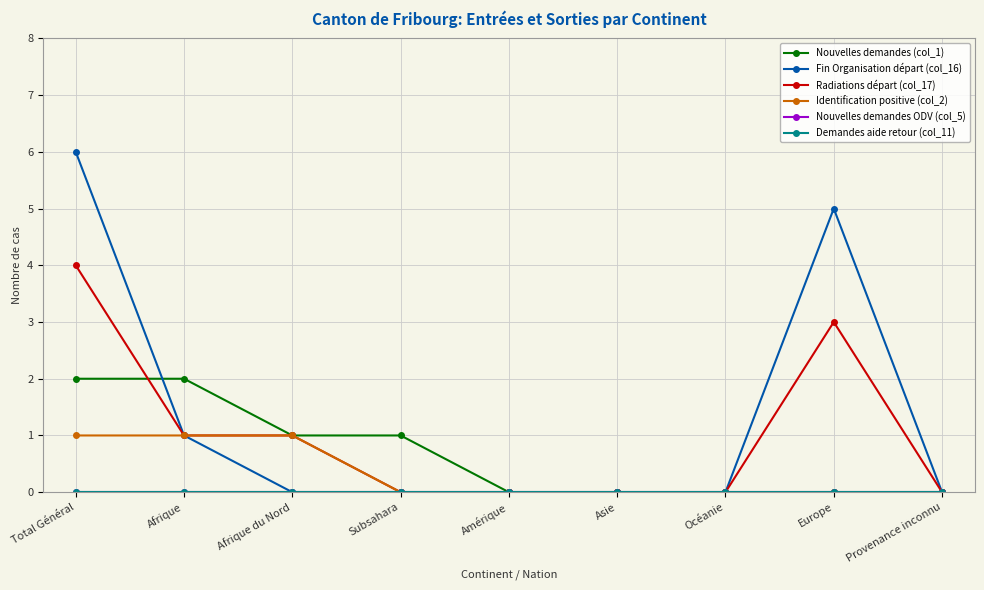

Reading right to left, extract all data points from this chart.

Nouvelles demandes (col_1): Provenance inconnu=0	Europe=0	Océanie=0	Asie=0	Amérique=0	Subsahara=1	Afrique du Nord=1	Afrique=2	Total Général=2
Fin Organisation départ (col_16): Provenance inconnu=0	Europe=5	Océanie=0	Asie=0	Amérique=0	Subsahara=0	Afrique du Nord=0	Afrique=1	Total Général=6
Radiations départ (col_17): Provenance inconnu=0	Europe=3	Océanie=0	Asie=0	Amérique=0	Subsahara=0	Afrique du Nord=1	Afrique=1	Total Général=4
Identification positive (col_2): Provenance inconnu=0	Europe=0	Océanie=0	Asie=0	Amérique=0	Subsahara=0	Afrique du Nord=1	Afrique=1	Total Général=1
Nouvelles demandes ODV (col_5): Provenance inconnu=0	Europe=0	Océanie=0	Asie=0	Amérique=0	Subsahara=0	Afrique du Nord=0	Afrique=0	Total Général=0
Demandes aide retour (col_11): Provenance inconnu=0	Europe=0	Océanie=0	Asie=0	Amérique=0	Subsahara=0	Afrique du Nord=0	Afrique=0	Total Général=0